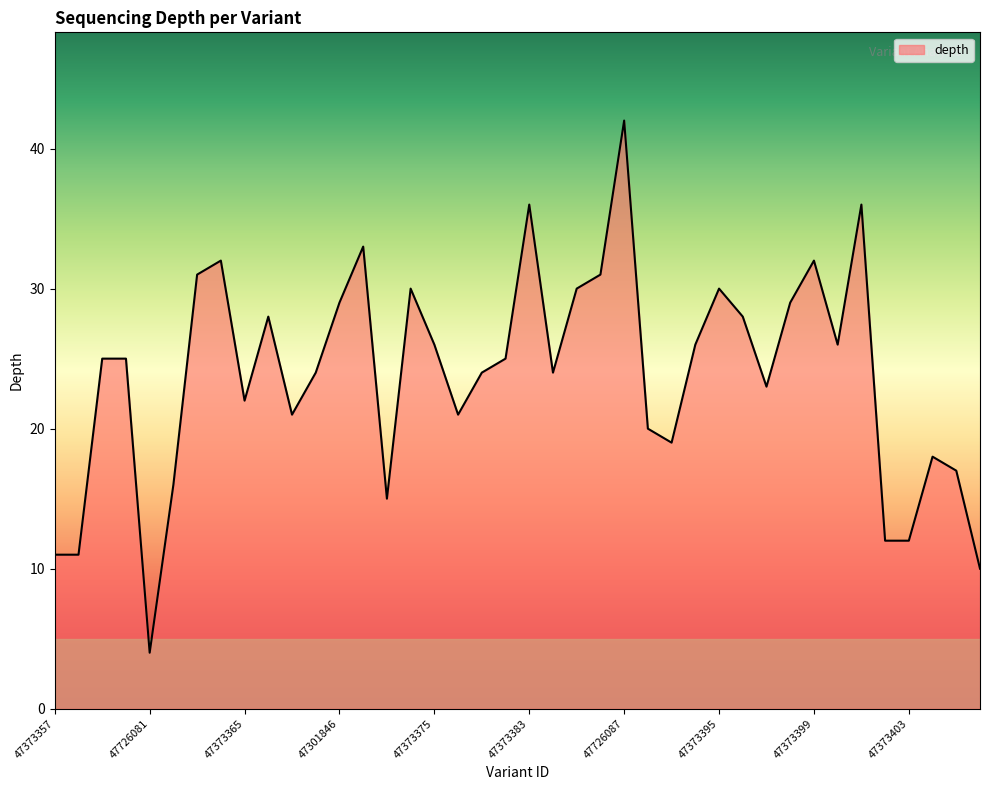

What is the difference between the maximum and minimum values?

38